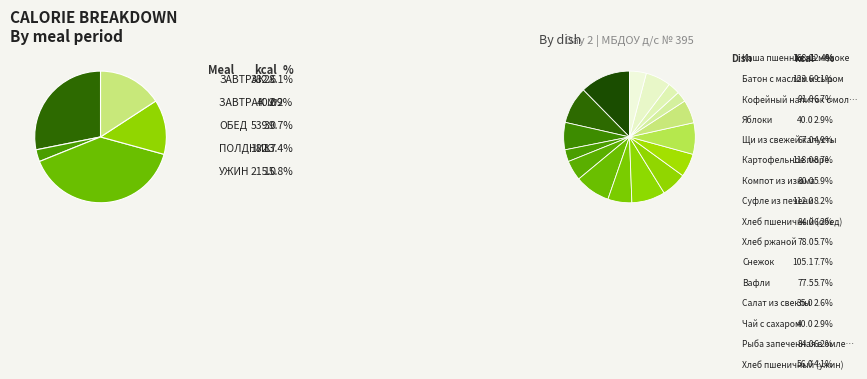

How many slices are in this pie chart?

16